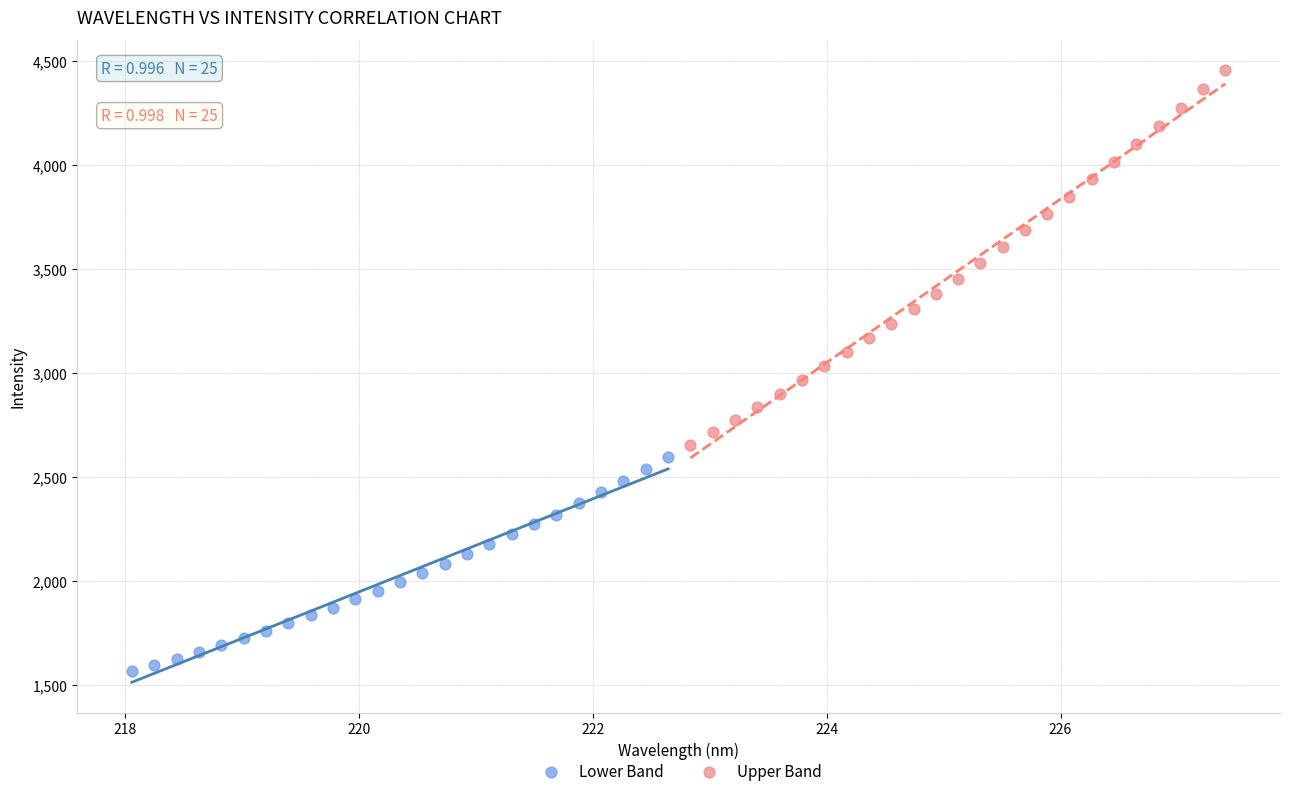

Which series reaches the maximum Y coordinate?

Upper Band